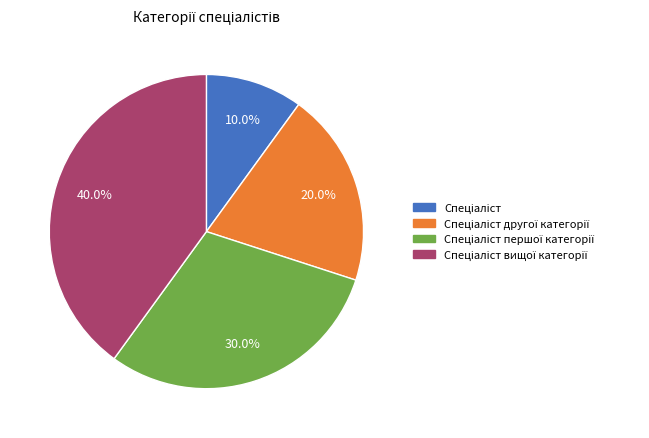

Is there a majority slice in this chart?

No